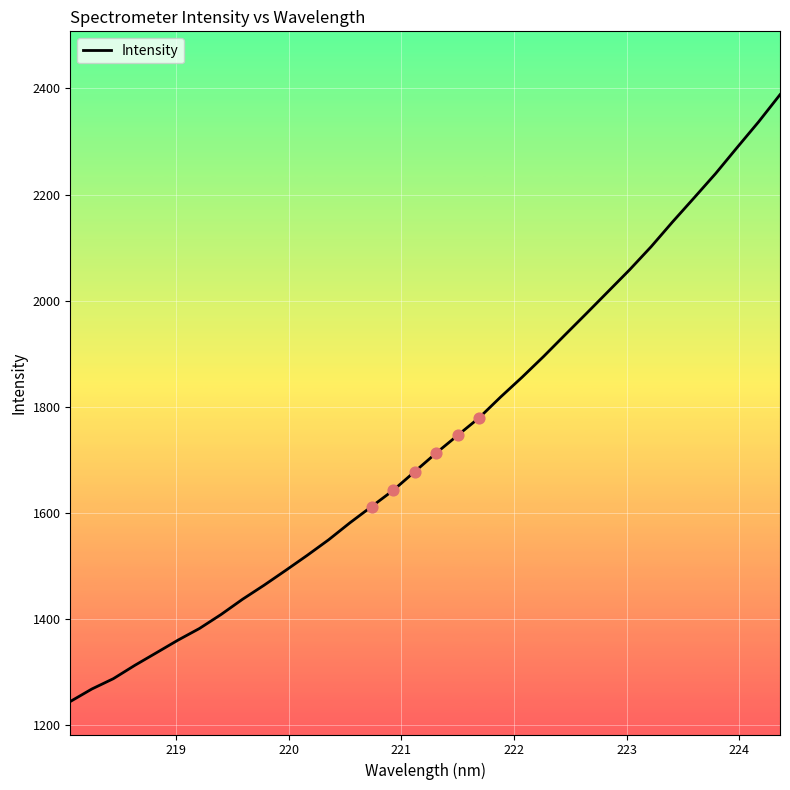

What is the difference between the maximum and minimum values?

1144.3